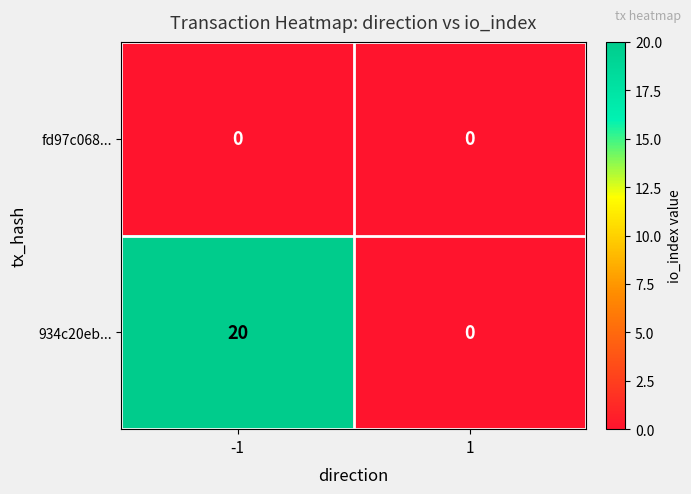

Rank the series by their average value, from highest to lowest.

934c20eb..., fd97c068...